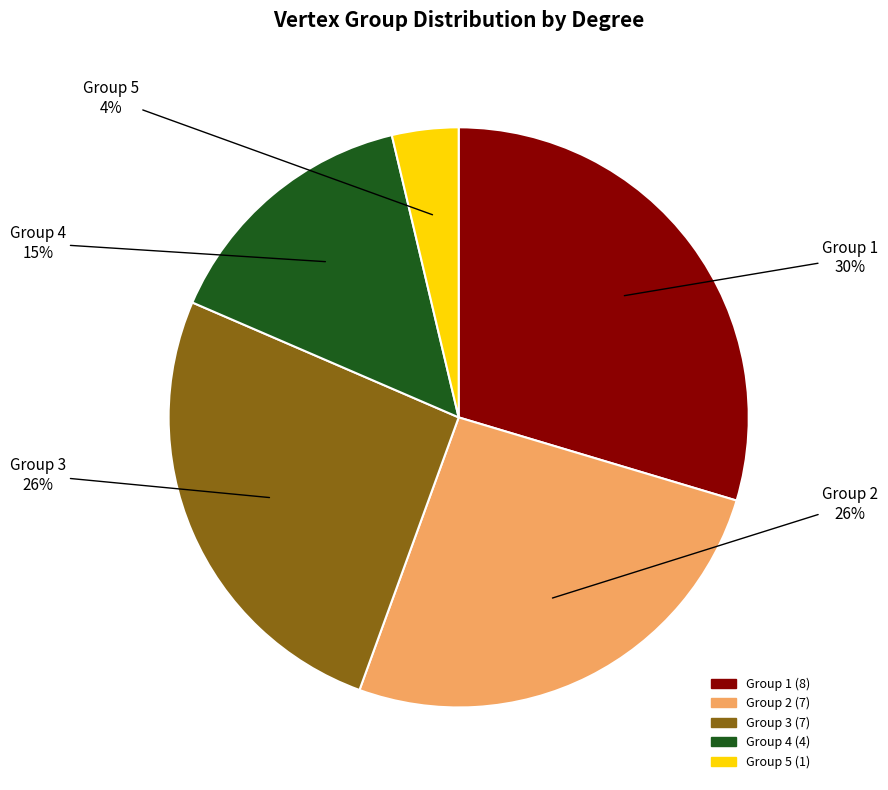

Is there any slice that represents more than half of the pie?

No